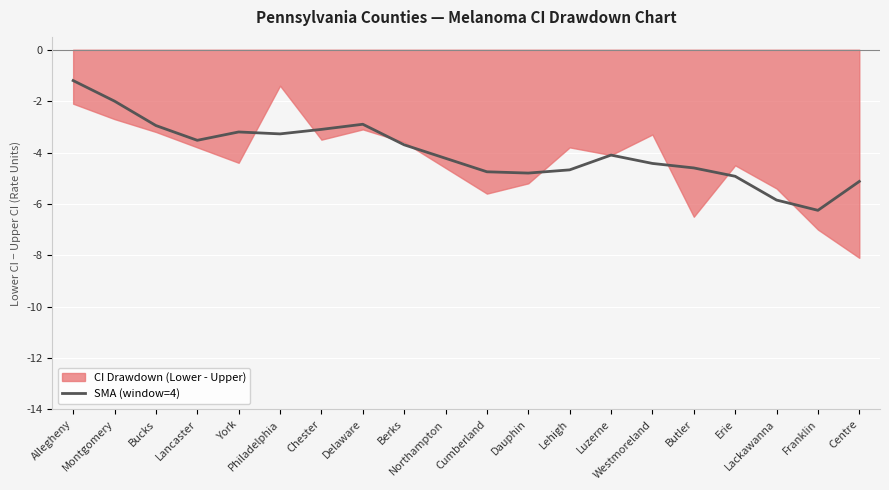

What is the approximate value at Philadelphia?

-3.3